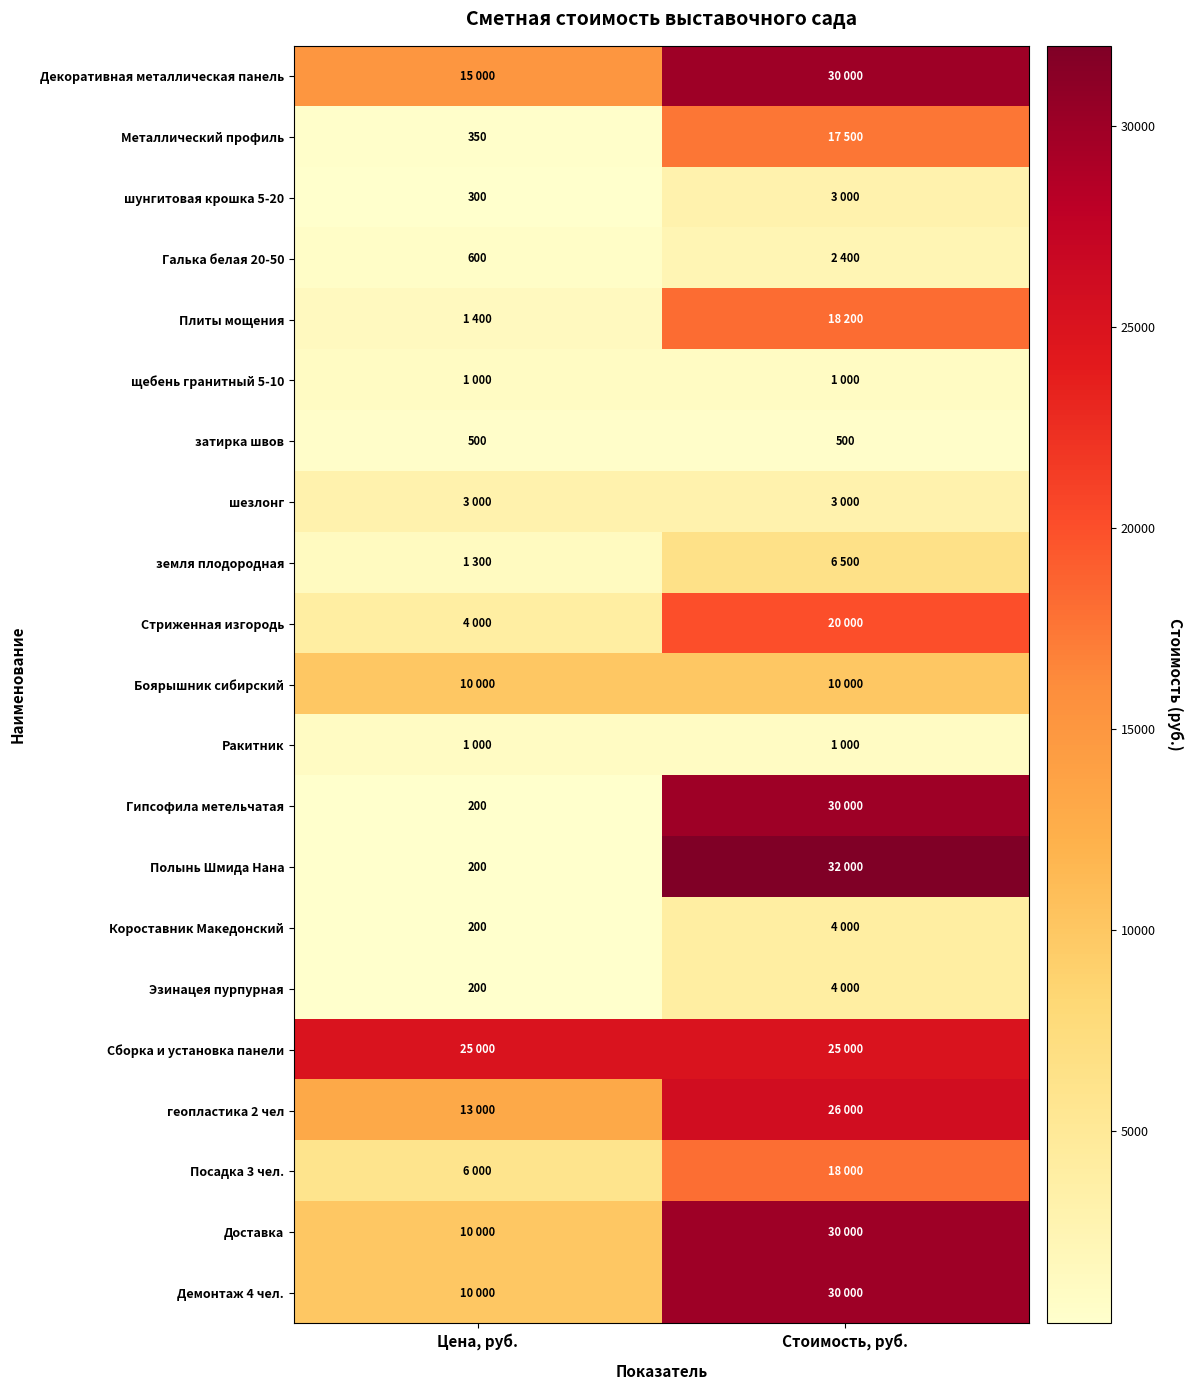

Which label corresponds to the largest value in the chart?

Стоимость, руб.